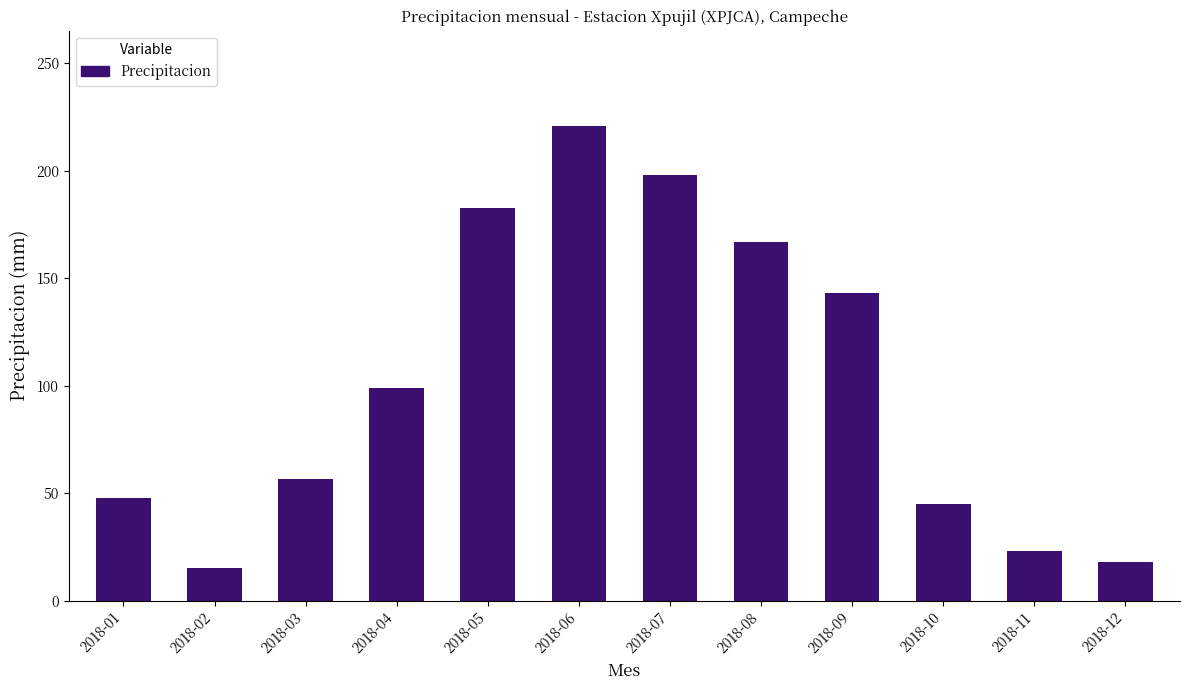

How many bars are there in total?

12